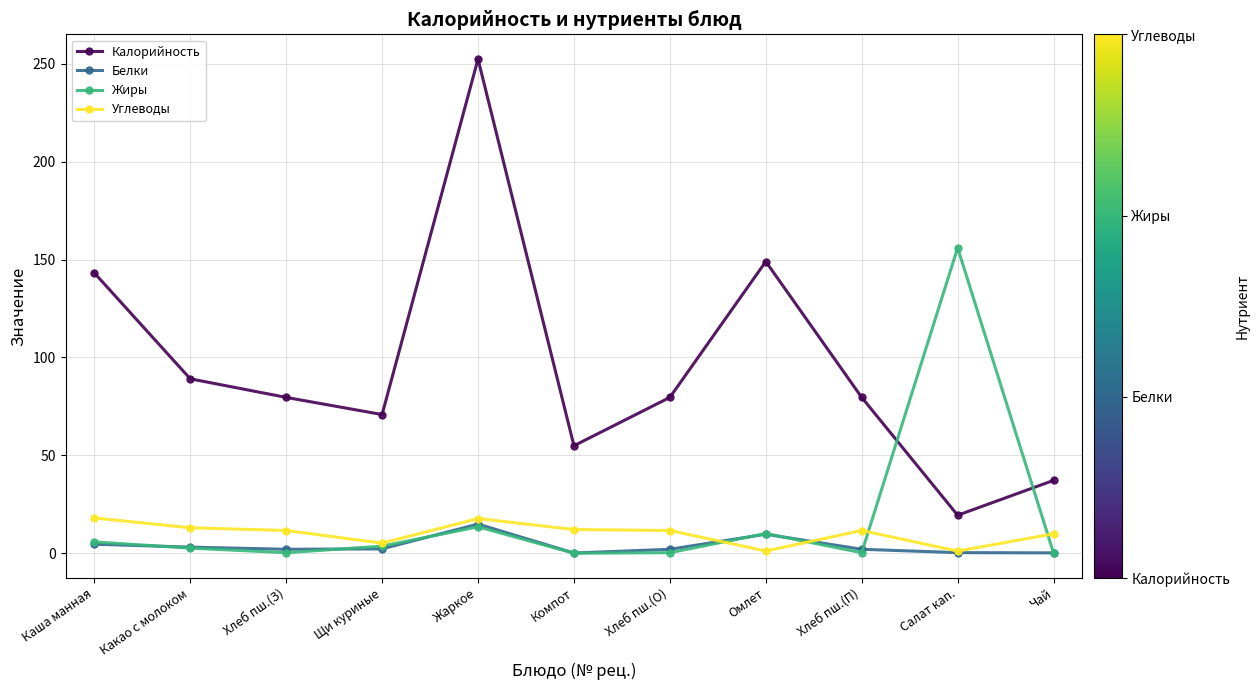

After their last crossing, which series has the higher values: Калорийность or Жиры?

Калорийность